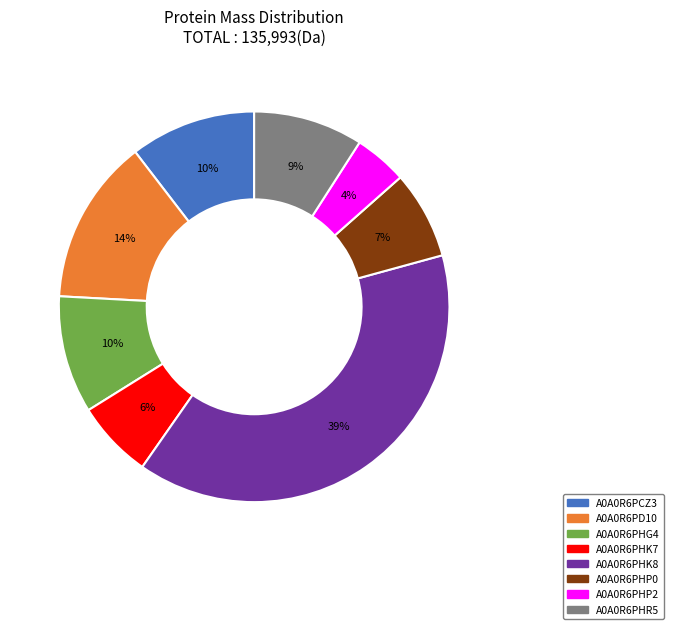

The A0A0R6PHR5 slice represents 1% of the pie. True or false?

False